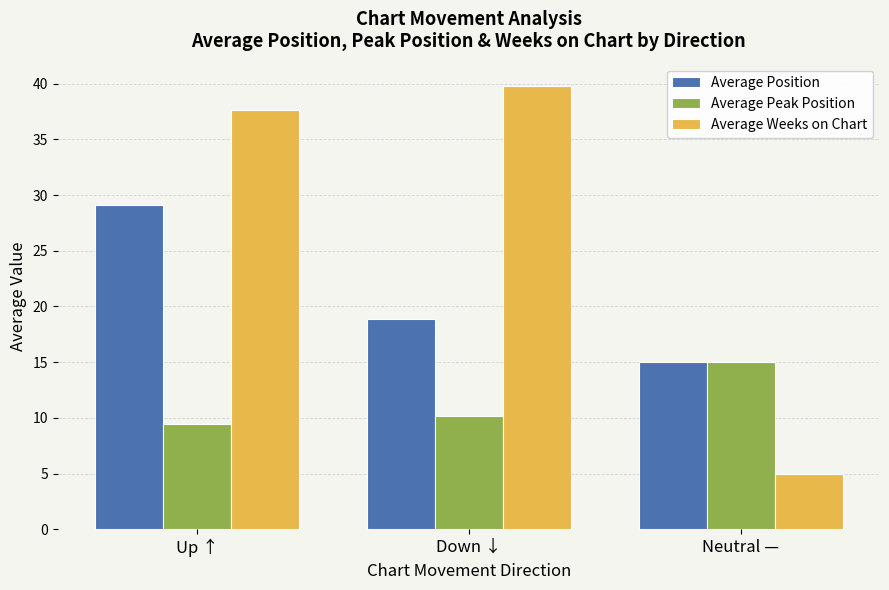

How many values in the Average Position series are below 18?

1